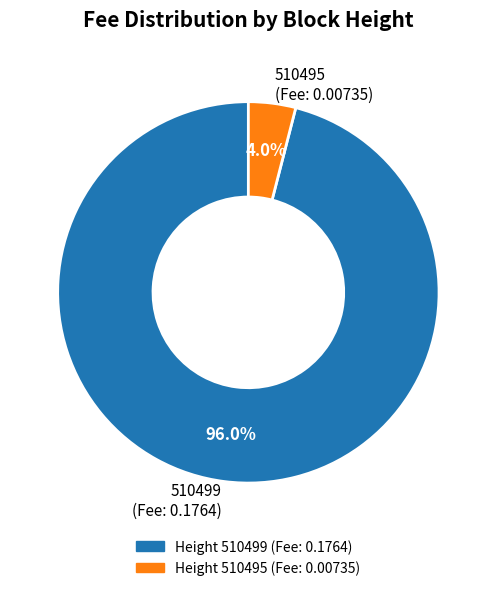

How many segments does this pie chart have?

2